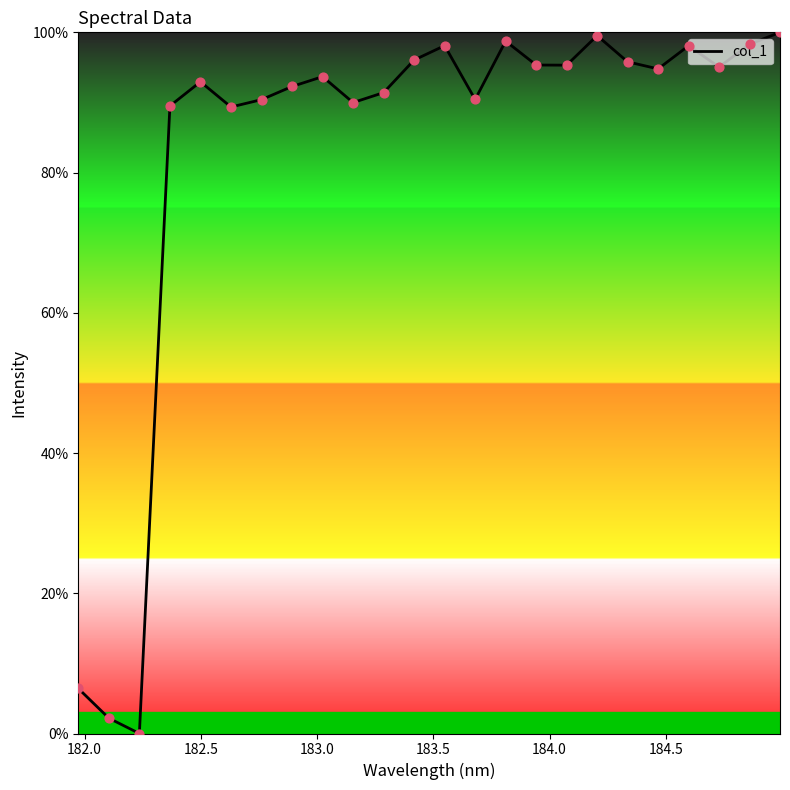

What is the maximum value shown in the chart?

100.0